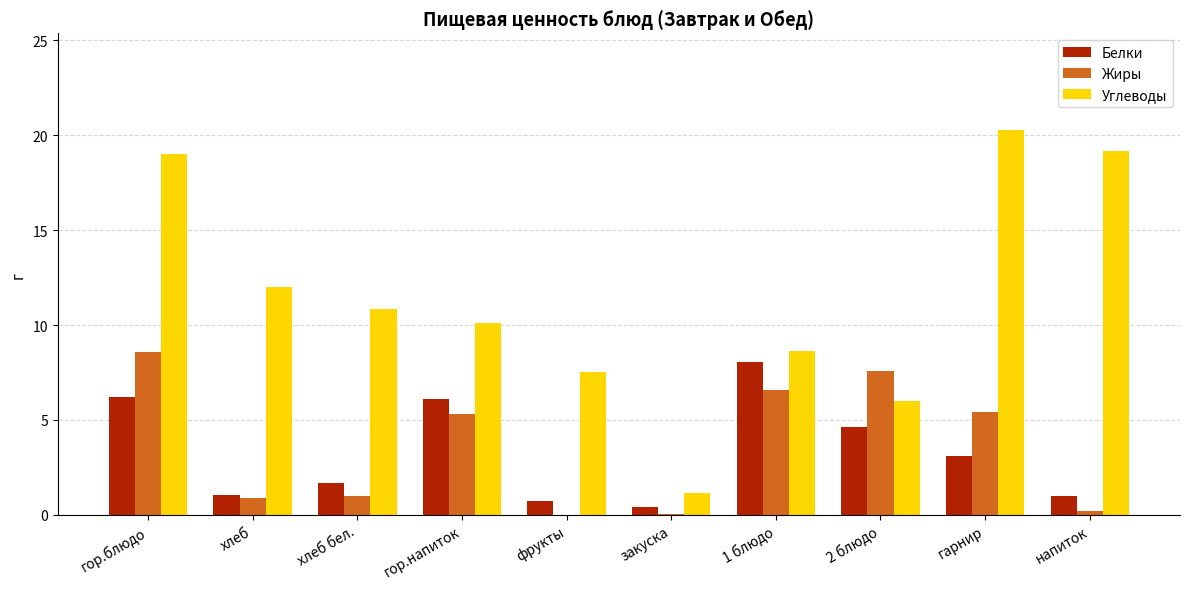

What is the average value of the Углеводы series?

11.5